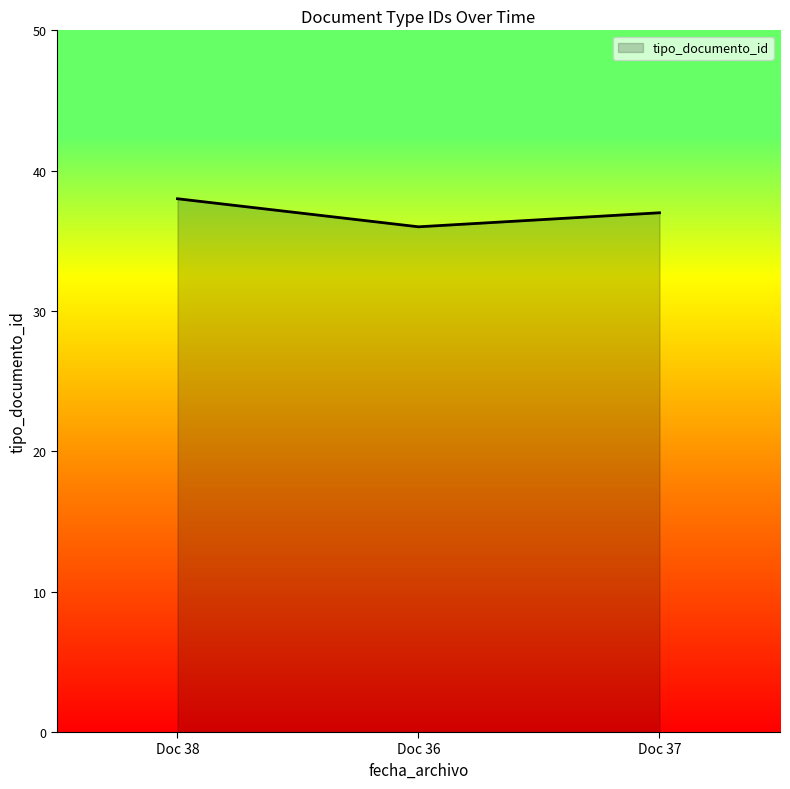

List the labels in order of value, smallest first.

Doc 36, Doc 37, Doc 38